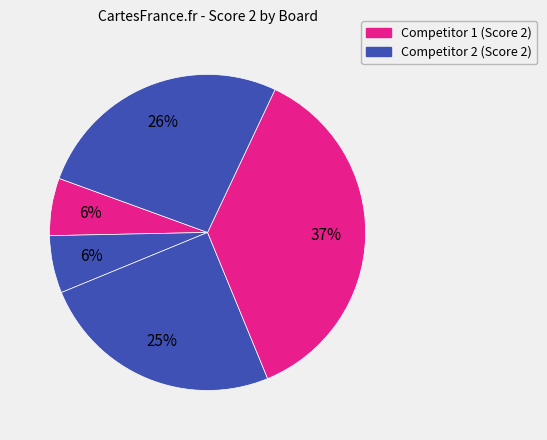

Is there a majority slice in this chart?

No